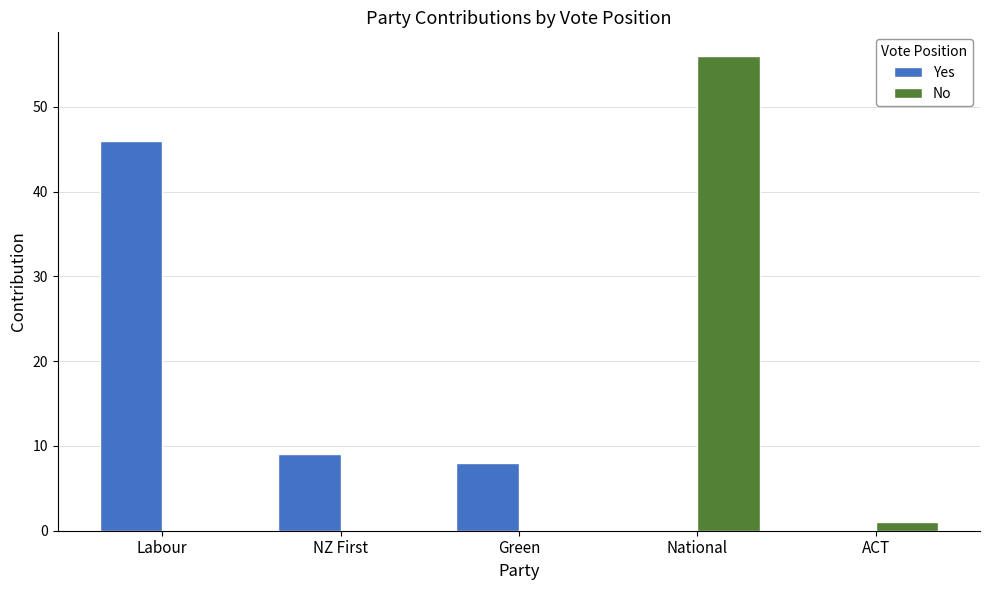

What is the difference between the No values at Green and ACT?

1